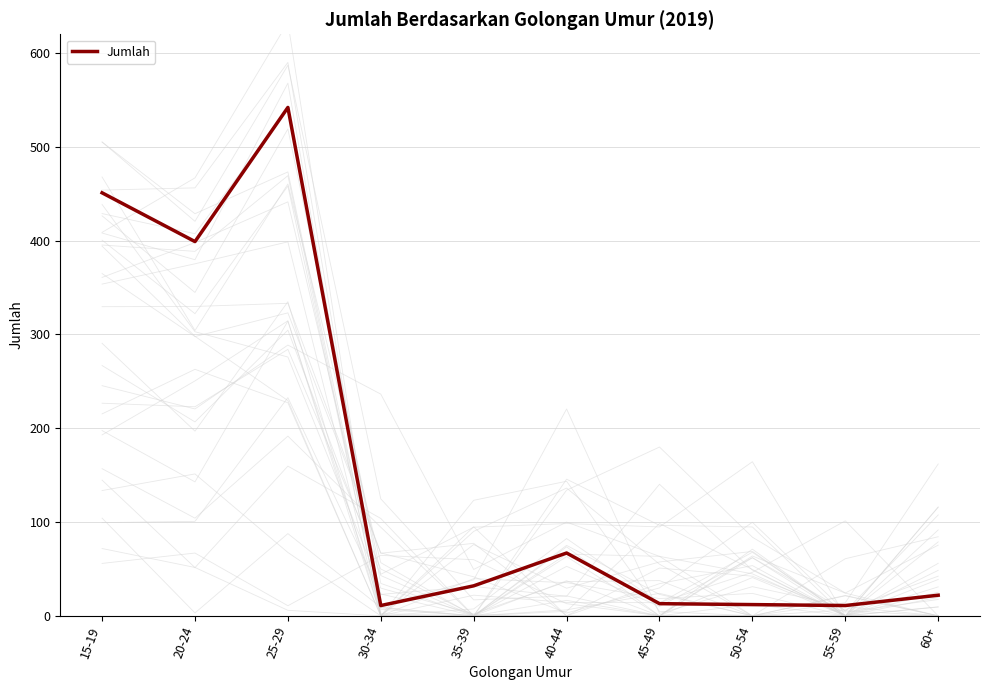

What is the difference between the values at 15-19 and 20-24?

52